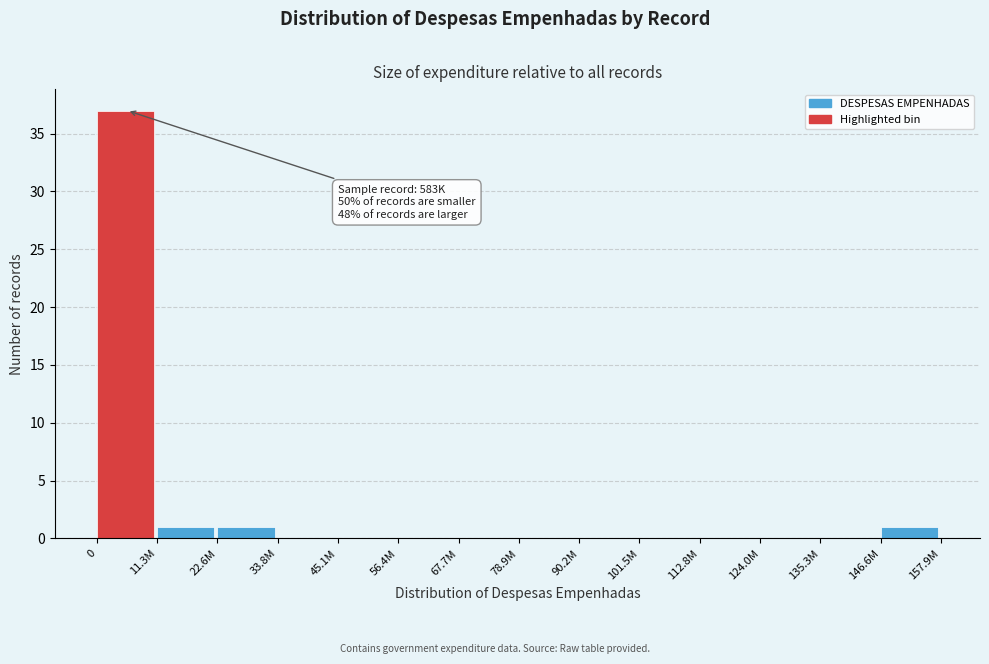

Reading left to right, extract all data points from this chart.

0=37	11.3M=1	22.6M=1	33.8M=0	45.1M=0	56.4M=0	67.7M=0	78.9M=0	90.2M=0	101.5M=0	112.8M=0	124.0M=0	135.3M=0	146.6M=1